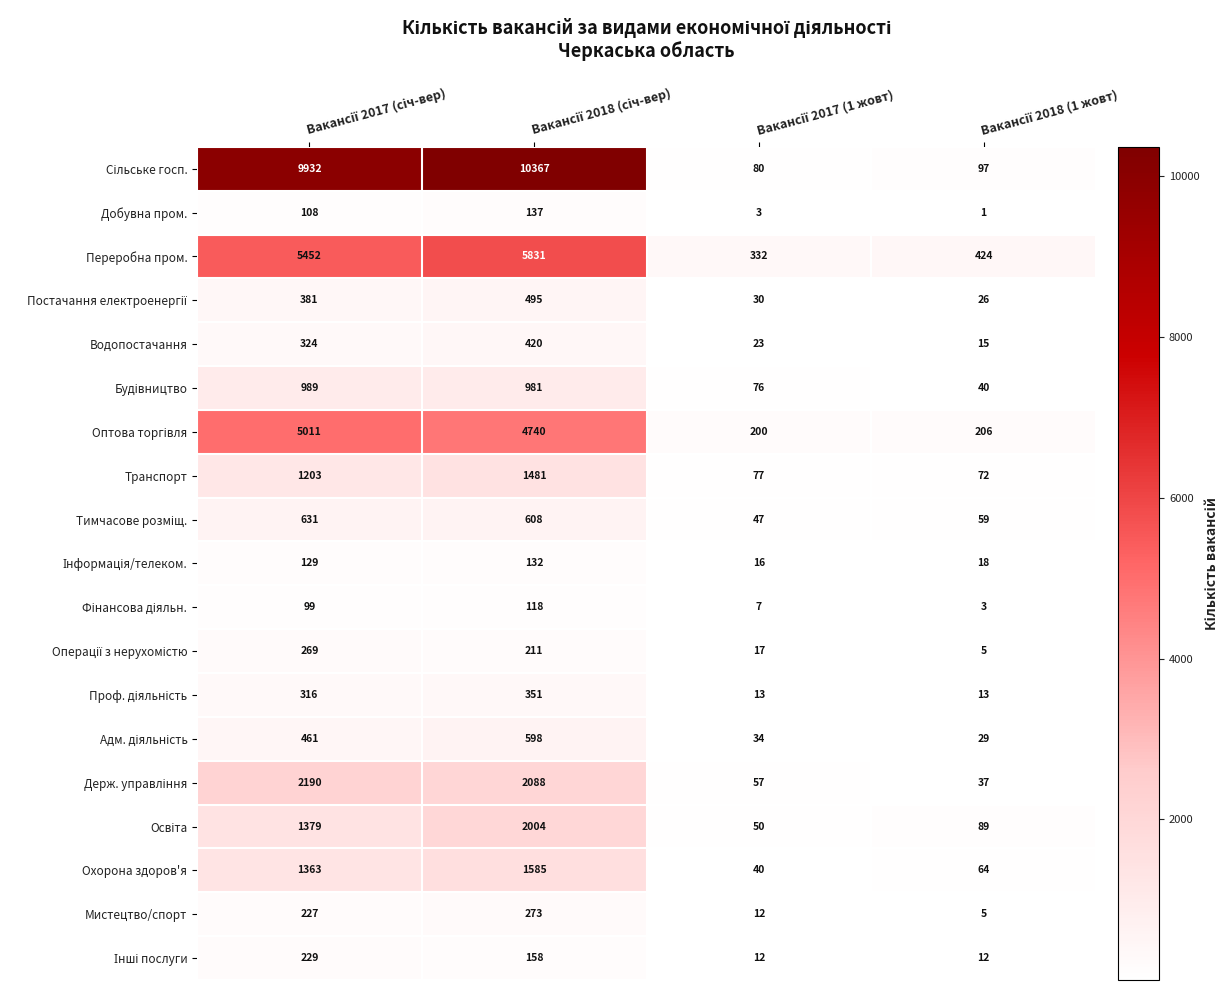

What is the minimum value shown in the chart?

1